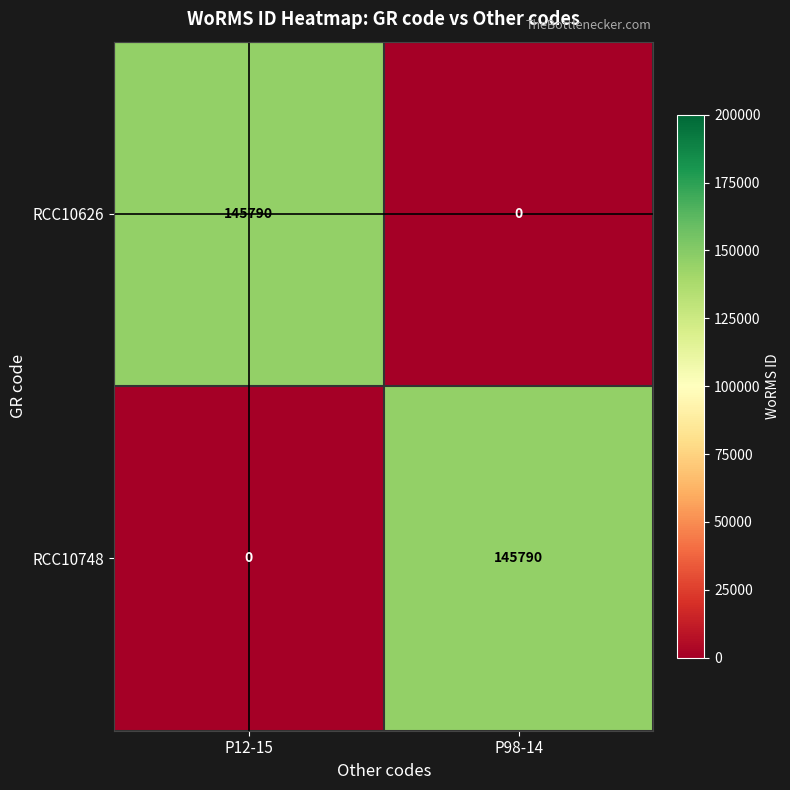

What is the greatest value displayed?

145790